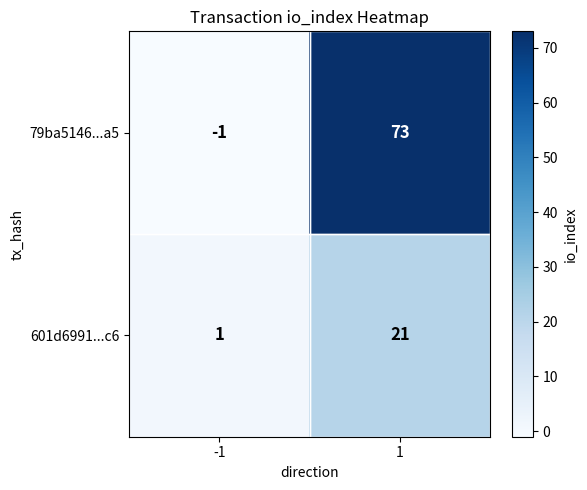

How many data points in 601d6991...c6 are less than 21?

1